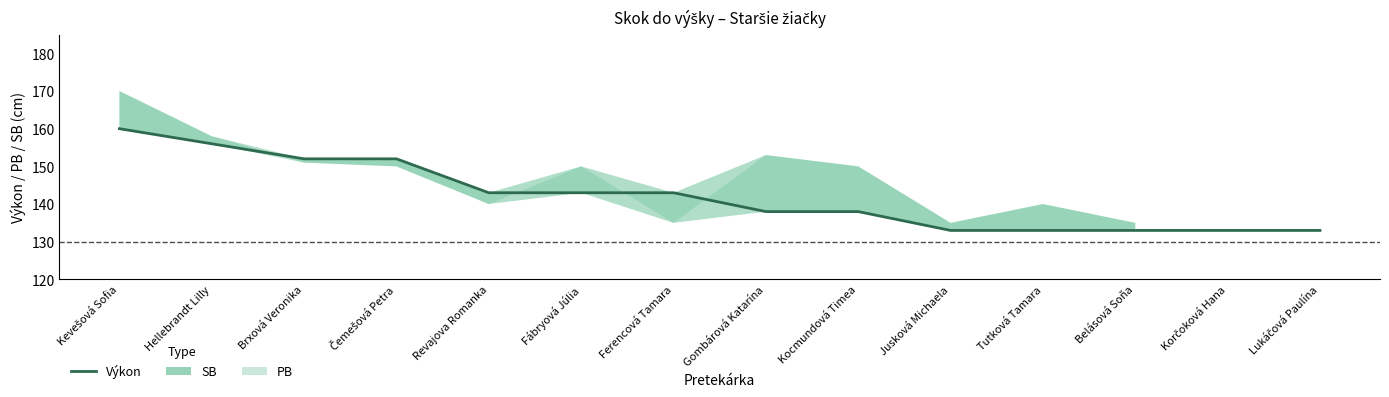

Reading left to right, what are all the values shown in this chart?

Kevešová Sofia=160	Hellebrandt Lilly=156	Brxová Veronika=152	Čemešová Petra=152	Revajova Romanka=143	Fábryová Júlia=143	Ferencová Tamara=143	Gombárová Katarína=138	Kocmundová Timea=138	Jusková Michaela=133	Tutková Tamara=133	Belásová Soňa=133	Korčoková Hana=133	Lukáčová Paulína=133